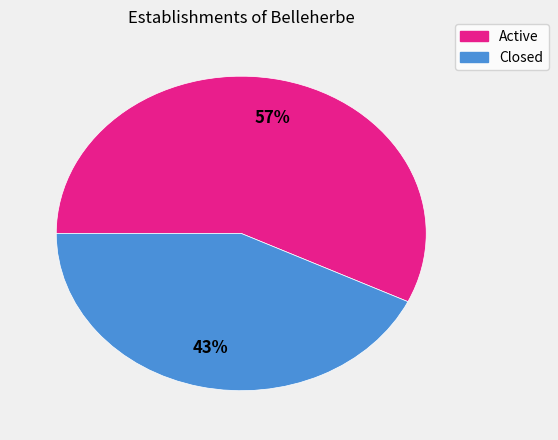

To the nearest percent, what is the average slice percentage?

50%